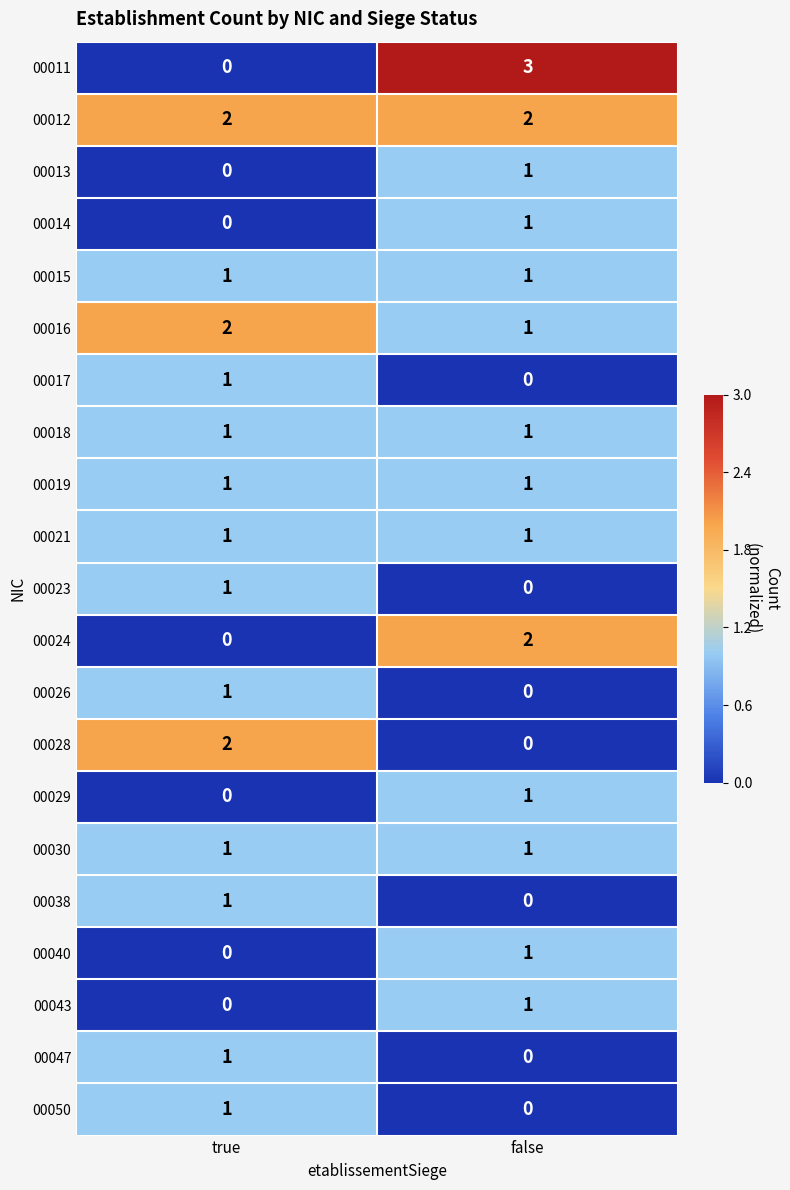

At which label is 00043 closest to 0?

true